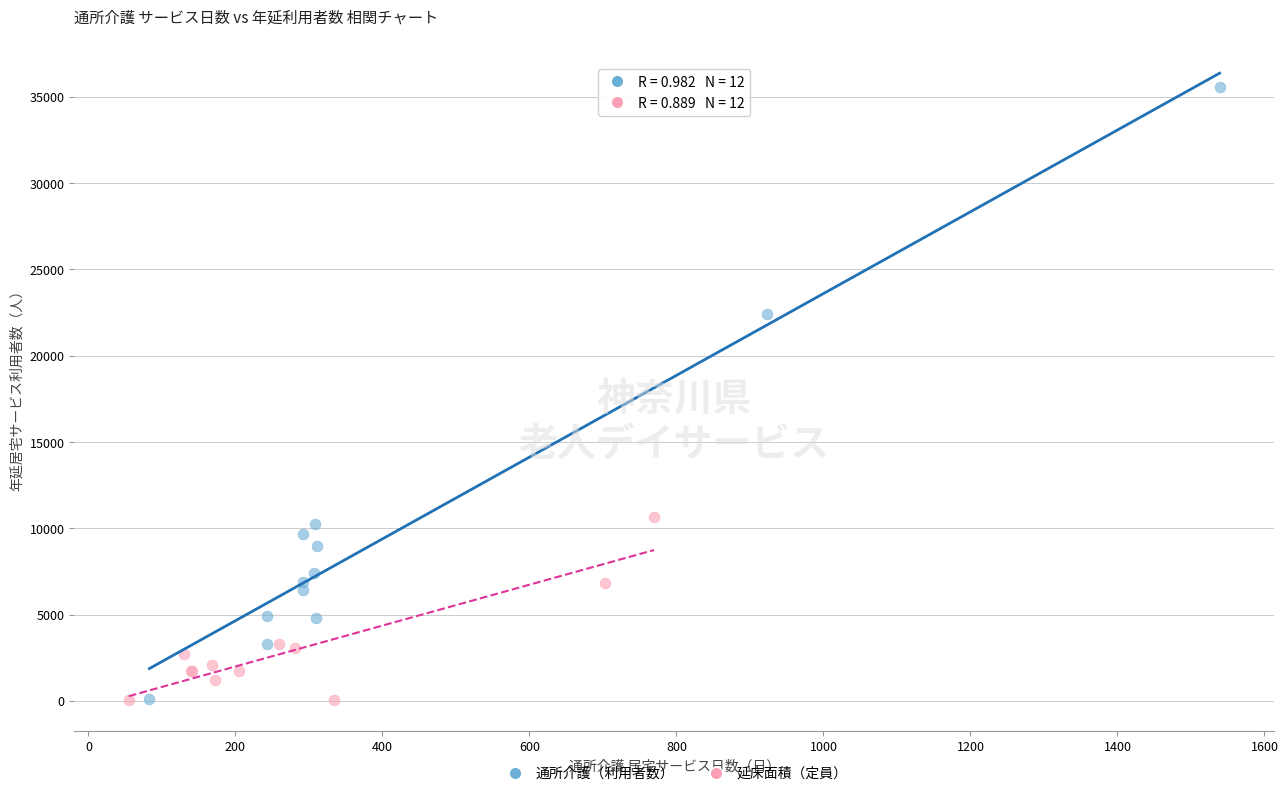

Which series has the widest spread of Y values?

通所介護（利用者数）